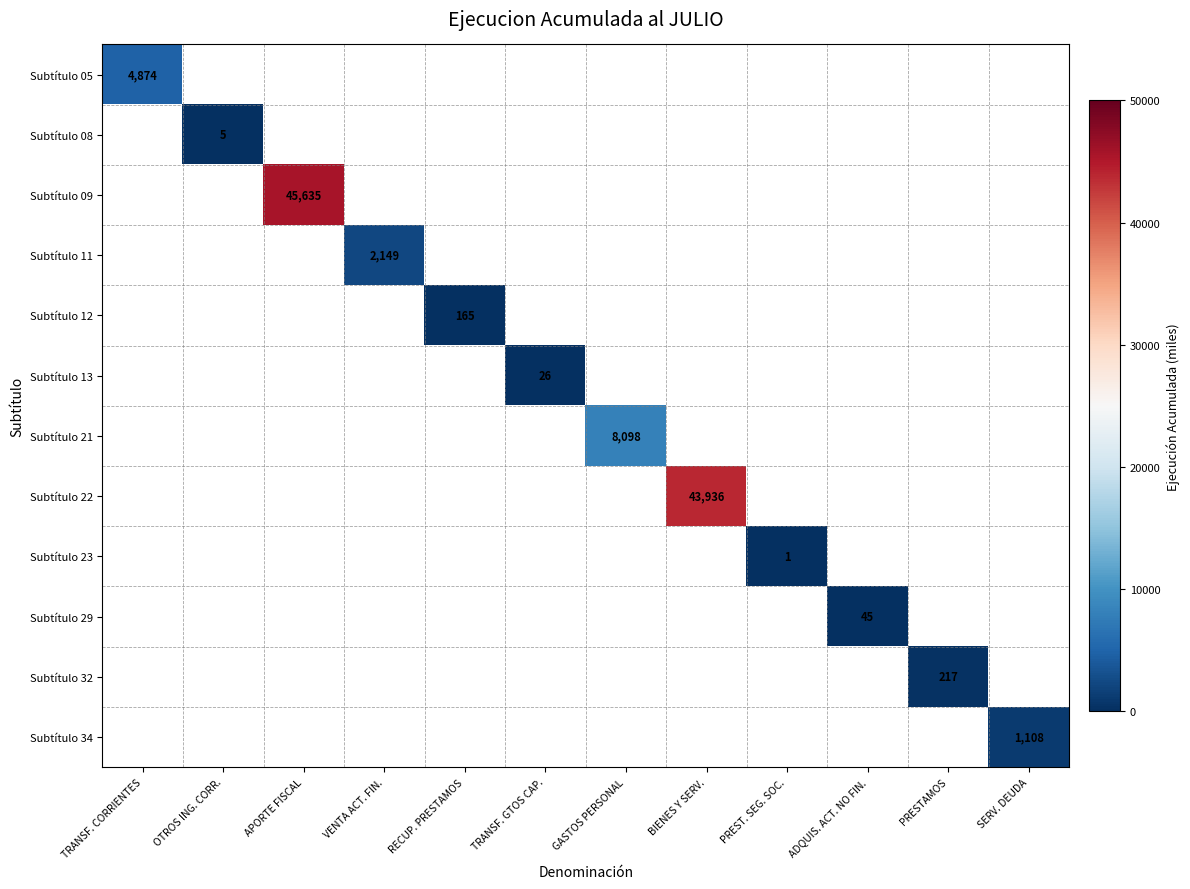

True or false: Subtítulo 11 has a value of 3199 at VENTA ACT. FIN..

False